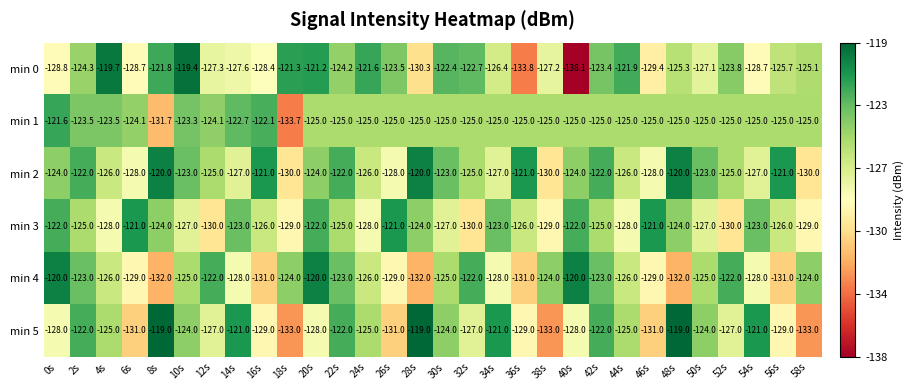

What is the difference between the maximum and minimum values in the min 4 series?

12.0